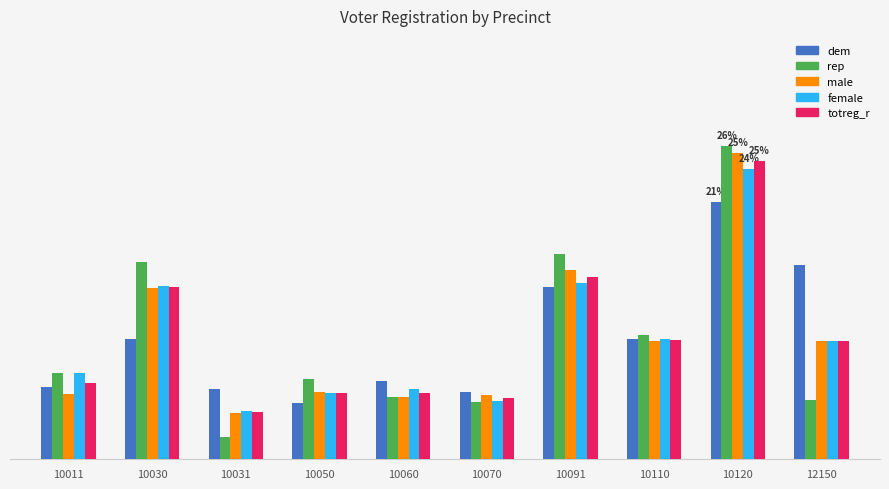

The value of totreg_r at 12150 is 9.8. True or false?

True